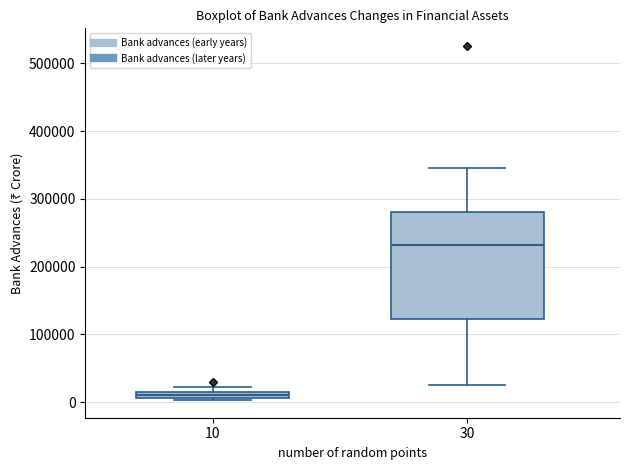

Where is the lower edge of the box at x = 10 on the y-axis? The values are not printed on the chart, so give them approximately, as read against the axis.

10000